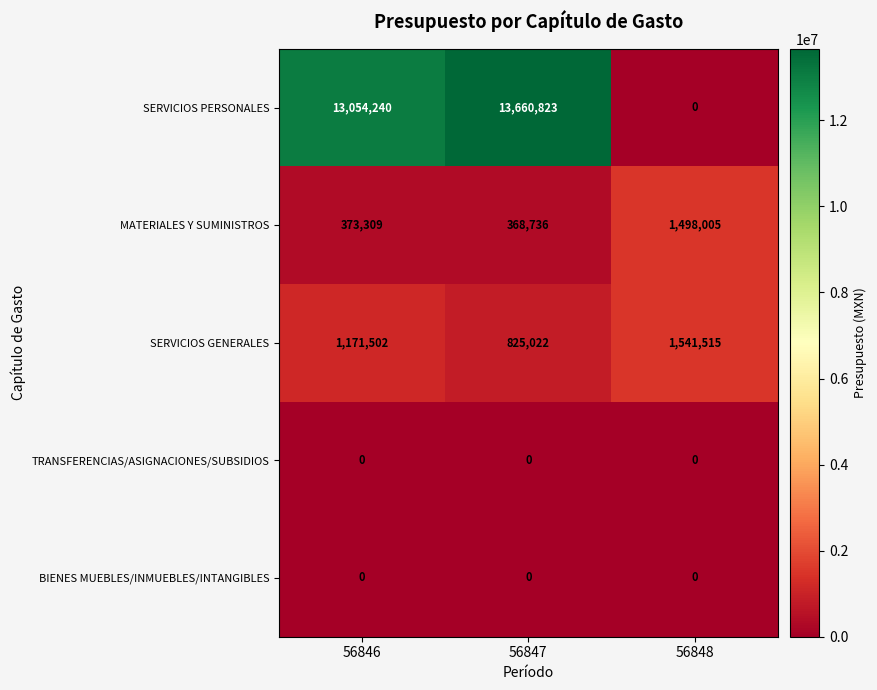

Reading left to right, what are all the values shown in this chart?

SERVICIOS PERSONALES: 56846=13054240	56847=13660823	56848=0
MATERIALES Y SUMINISTROS: 56846=373309	56847=368736	56848=1498005
SERVICIOS GENERALES: 56846=1171502	56847=825022	56848=1541515
TRANSFERENCIAS/ASIGNACIONES/SUBSIDIOS: 56846=0	56847=0	56848=0
BIENES MUEBLES/INMUEBLES/INTANGIBLES: 56846=0	56847=0	56848=0